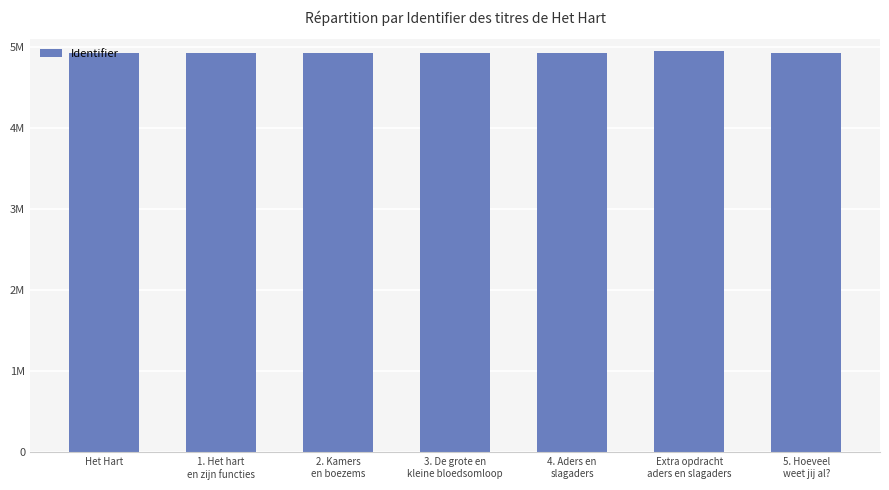

What is the value of the 3rd bar from the left?

4924473